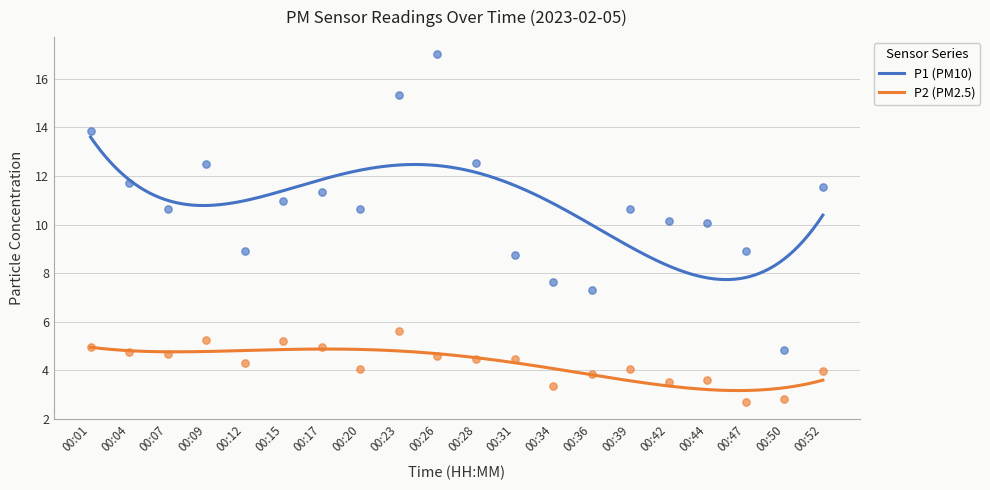

Is the value of P2 at 00:39 greater than the value of P1 at 00:12?

No